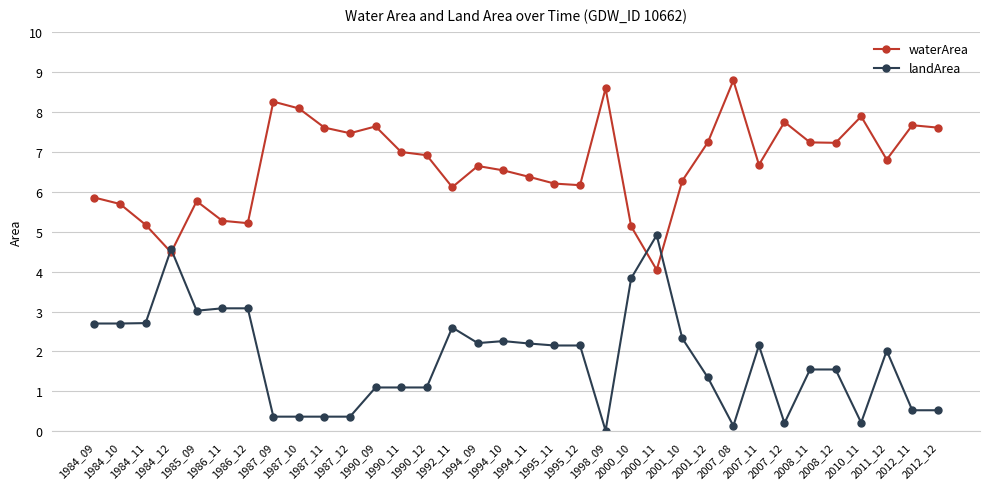

At which category does waterArea reach its first local valley?

1984_12